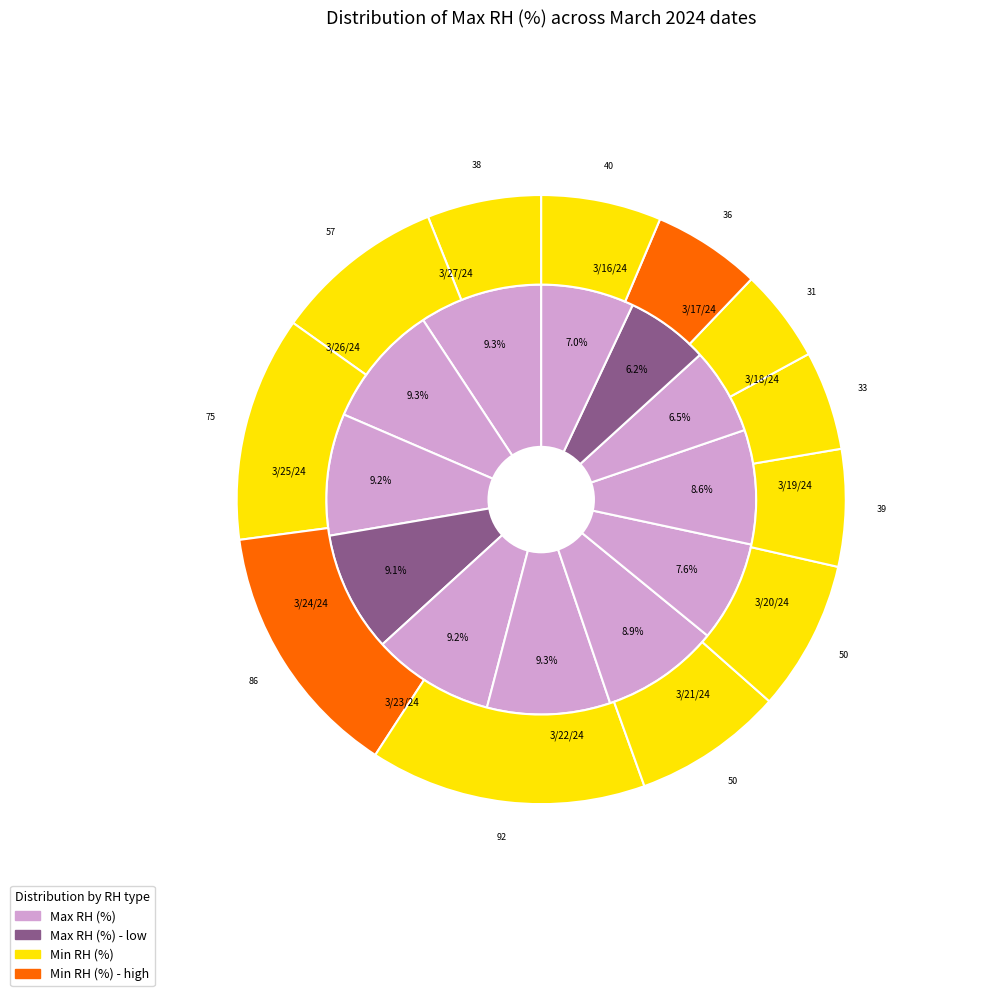

Is it true that 3/17/24 is 6% of the pie?

True